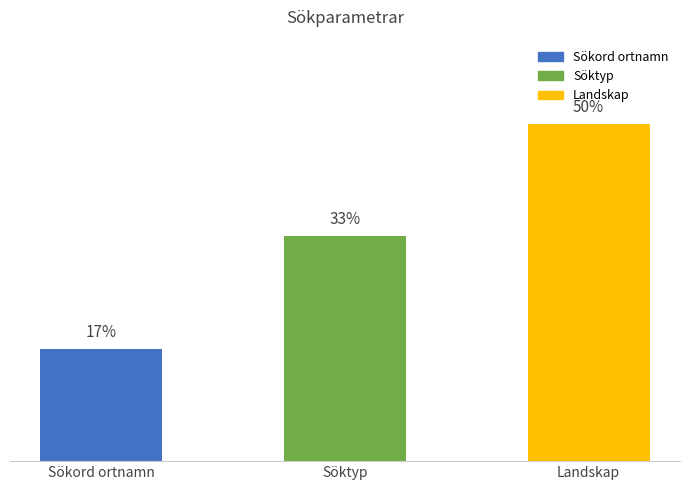

Are the bars horizontal?

No